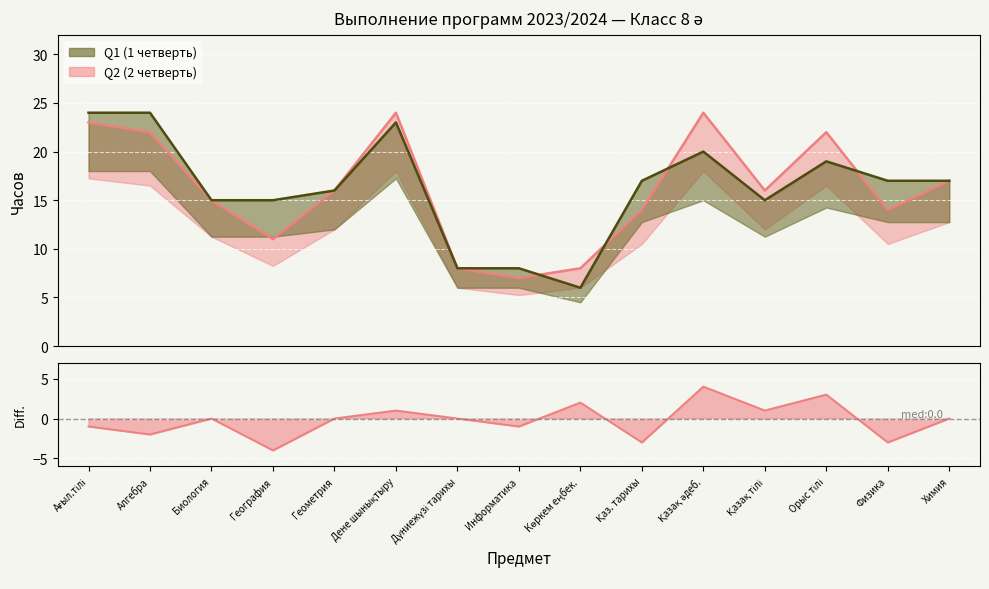

True or false: Q2 Planned and Q1 Planned intersect in this chart.

True